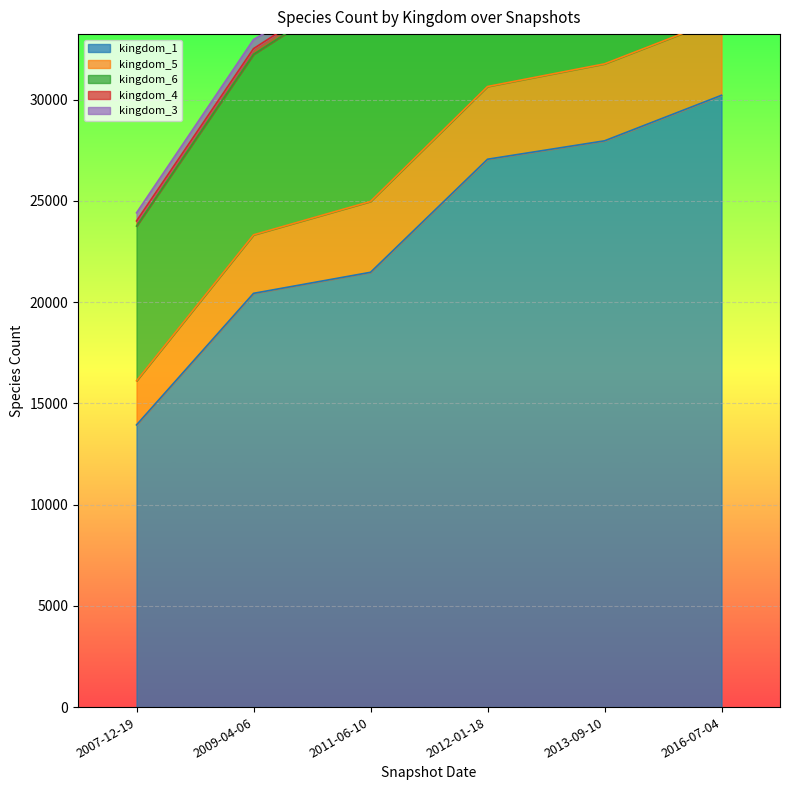

What is the sum of the kingdom_3 values at 2007-12-19 and 2016-07-04?

463